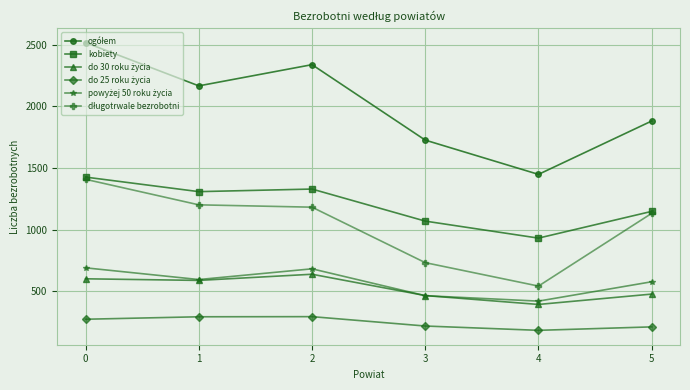

How many data points does each series have?

6